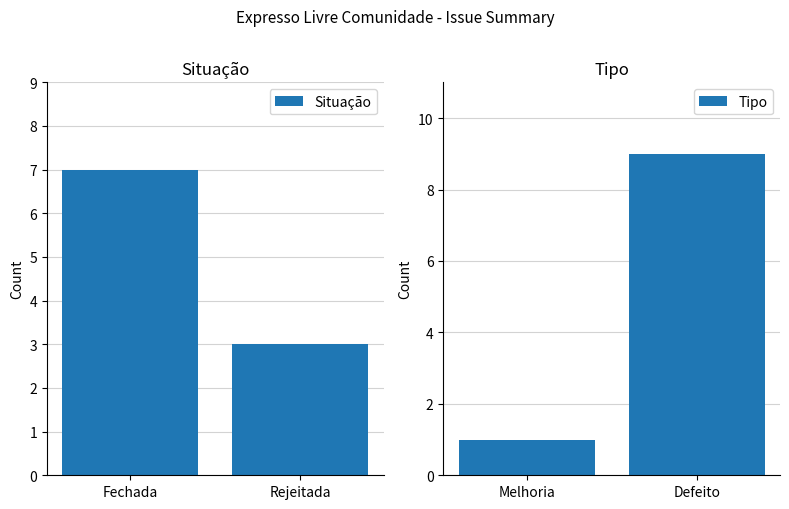

Reading right to left, extract all data points from this chart.

Situação: 3	7
Tipo: 9	1